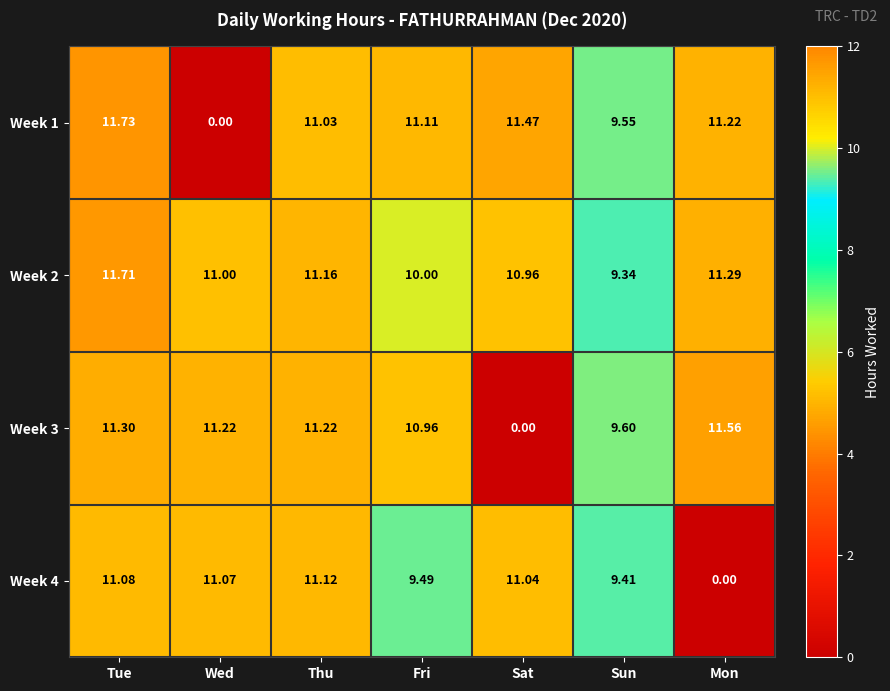

Which category has the highest value across all series?

Tue